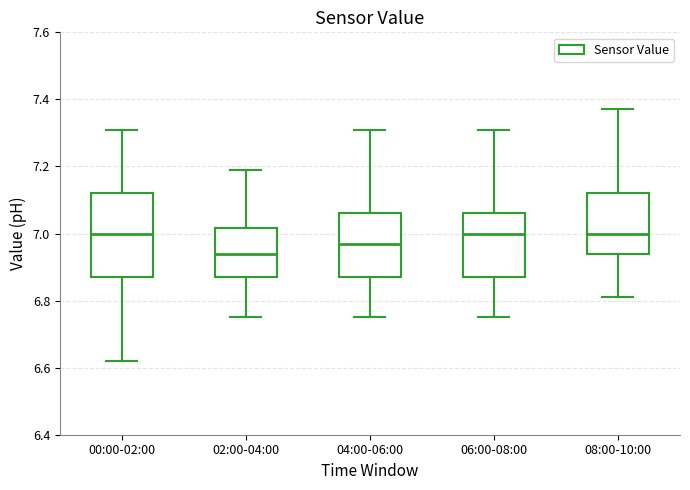

Which box's median line is the lowest?

02:00-04:00